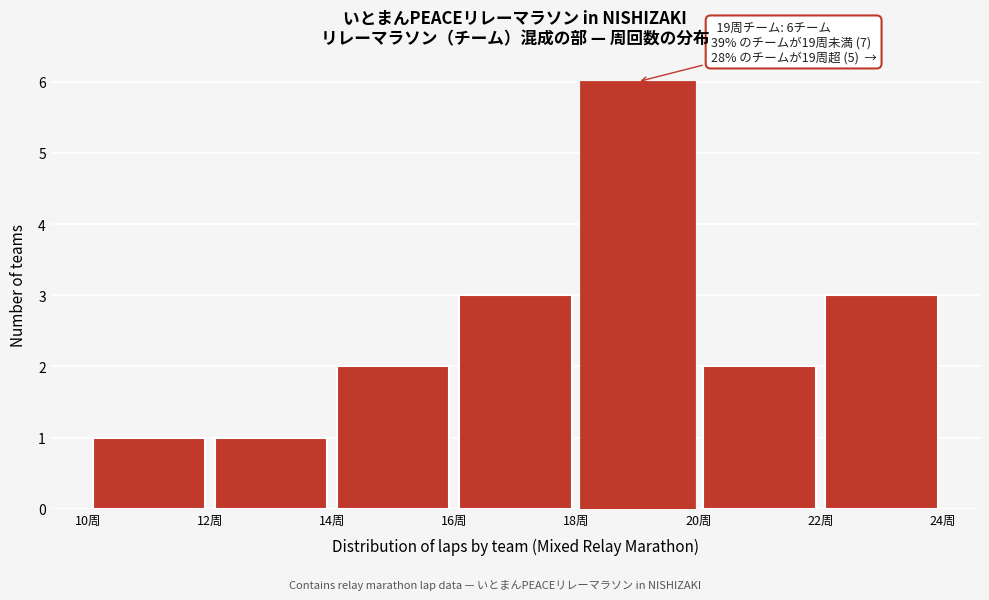

Over which range of the x-axis is the bar tallest?

18 to 20